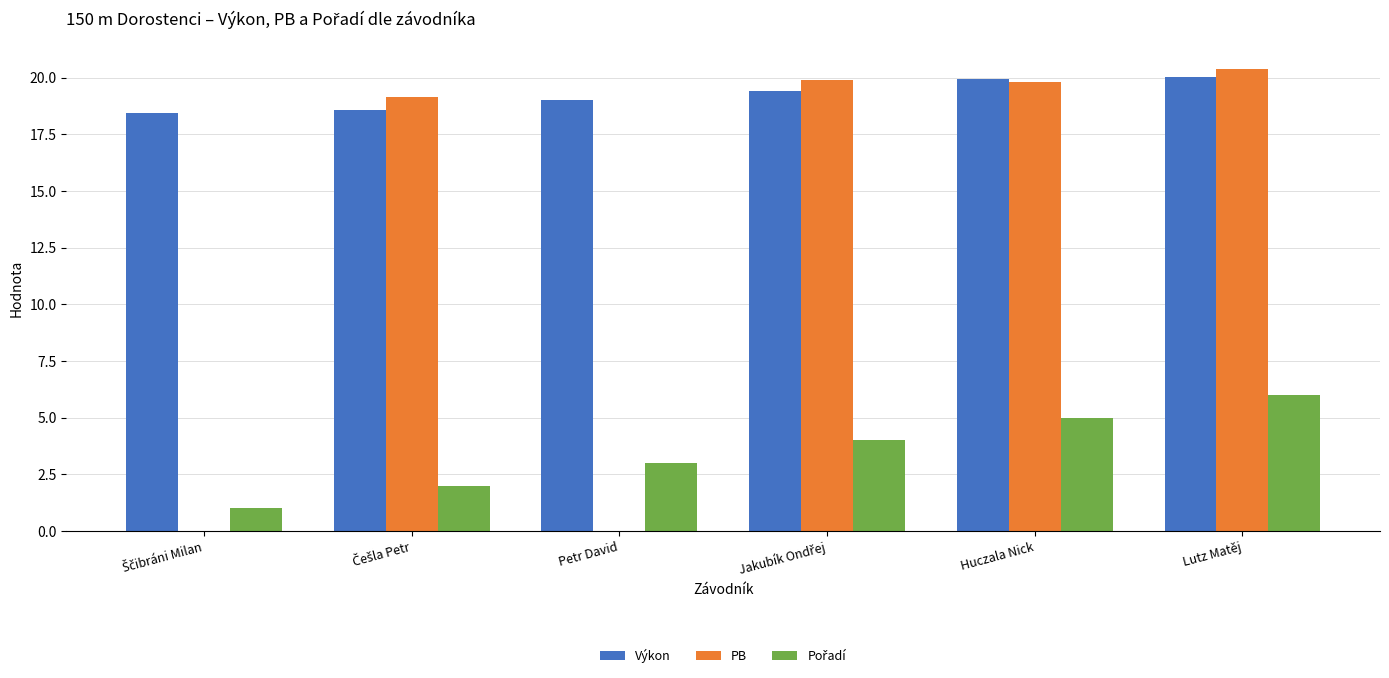

How many series are shown in this chart?

3